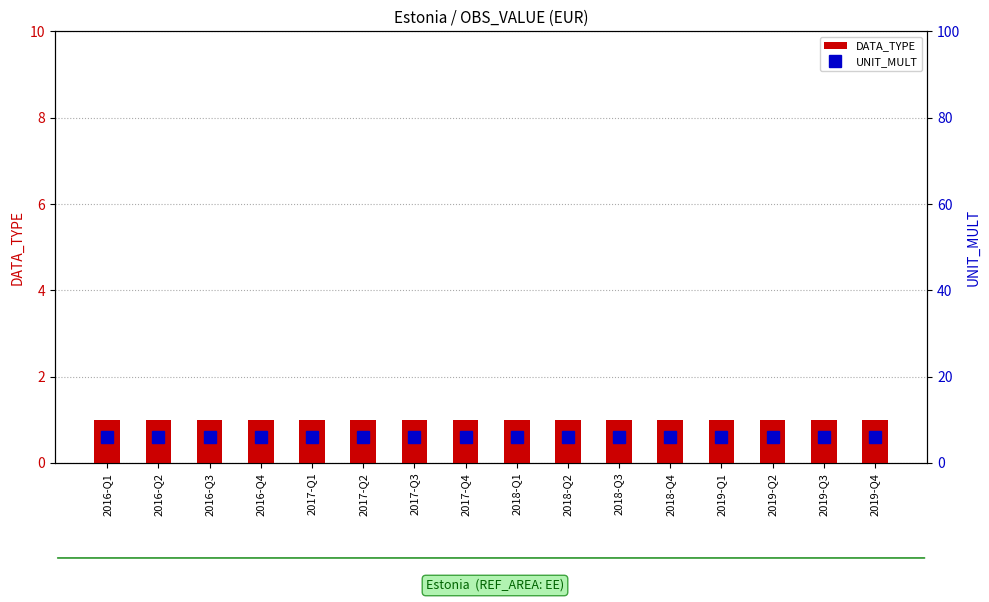

What is the spread (max minus min) of values at 2019-Q4?

5